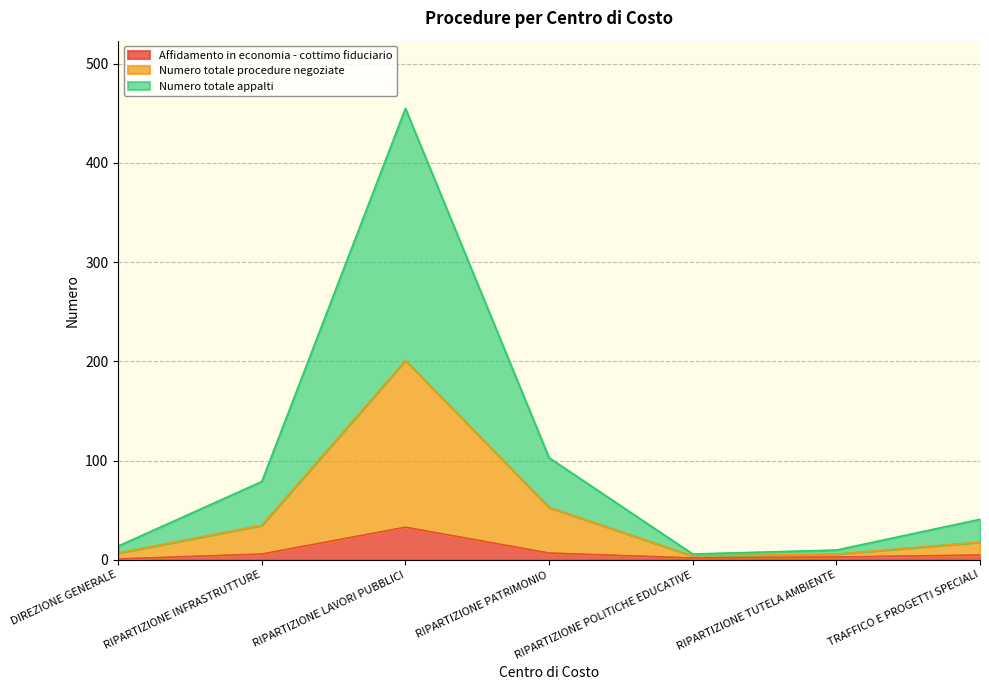

The value of Affidamento in economia - cottimo fiduciario at RIPARTIZIONE POLITICHE EDUCATIVE is 2. True or false?

True